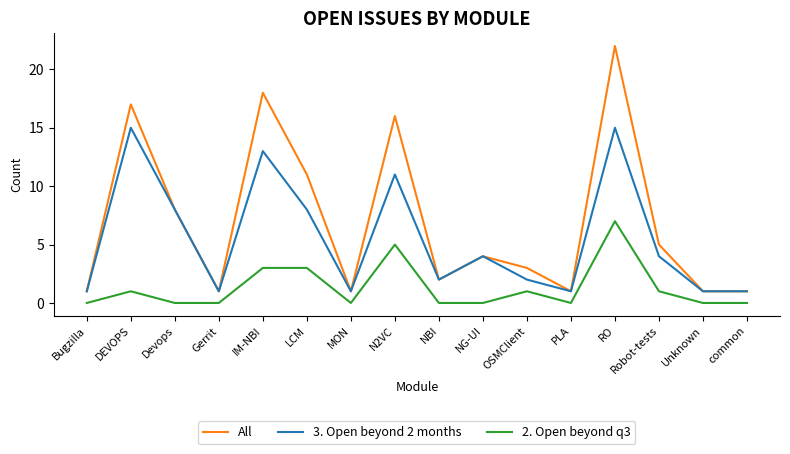

How many values in the 3. Open beyond 2 months series are below 4?

8